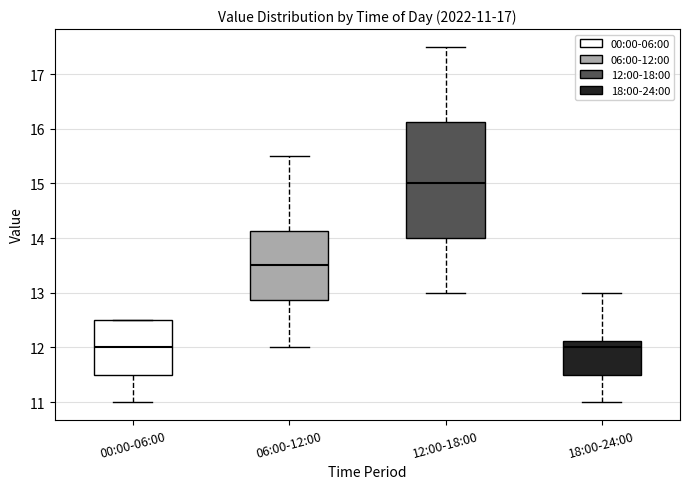

Which box is the tallest, from its lower edge to its upper edge?

12:00-18:00